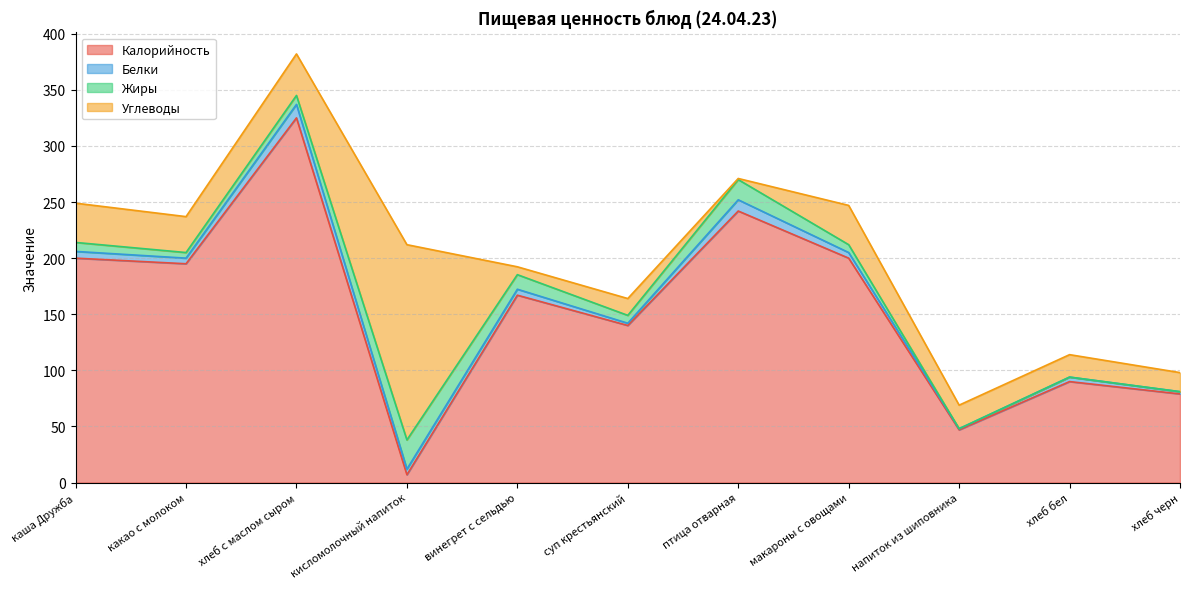

Where does the Белки series first go above 5?

каша Дружба